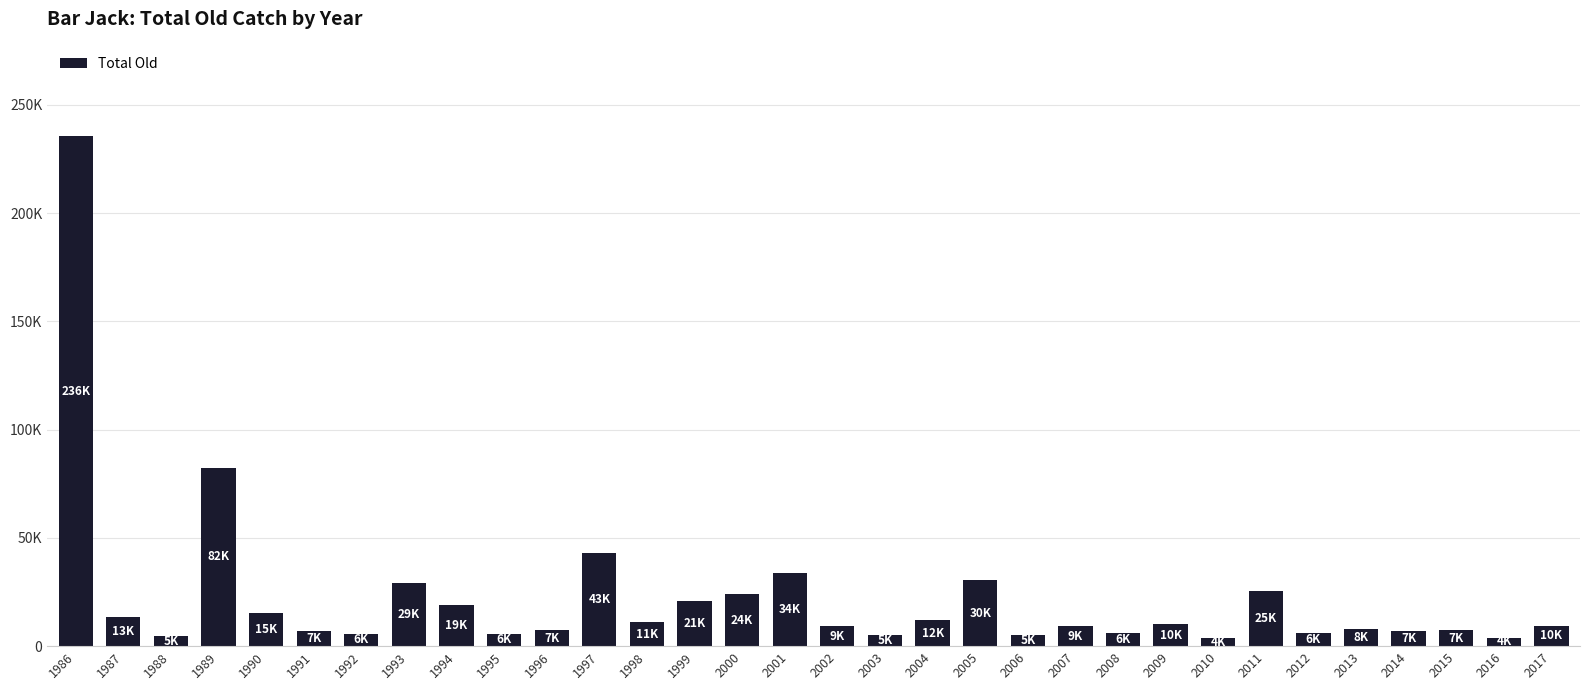

Are the bars horizontal?

No